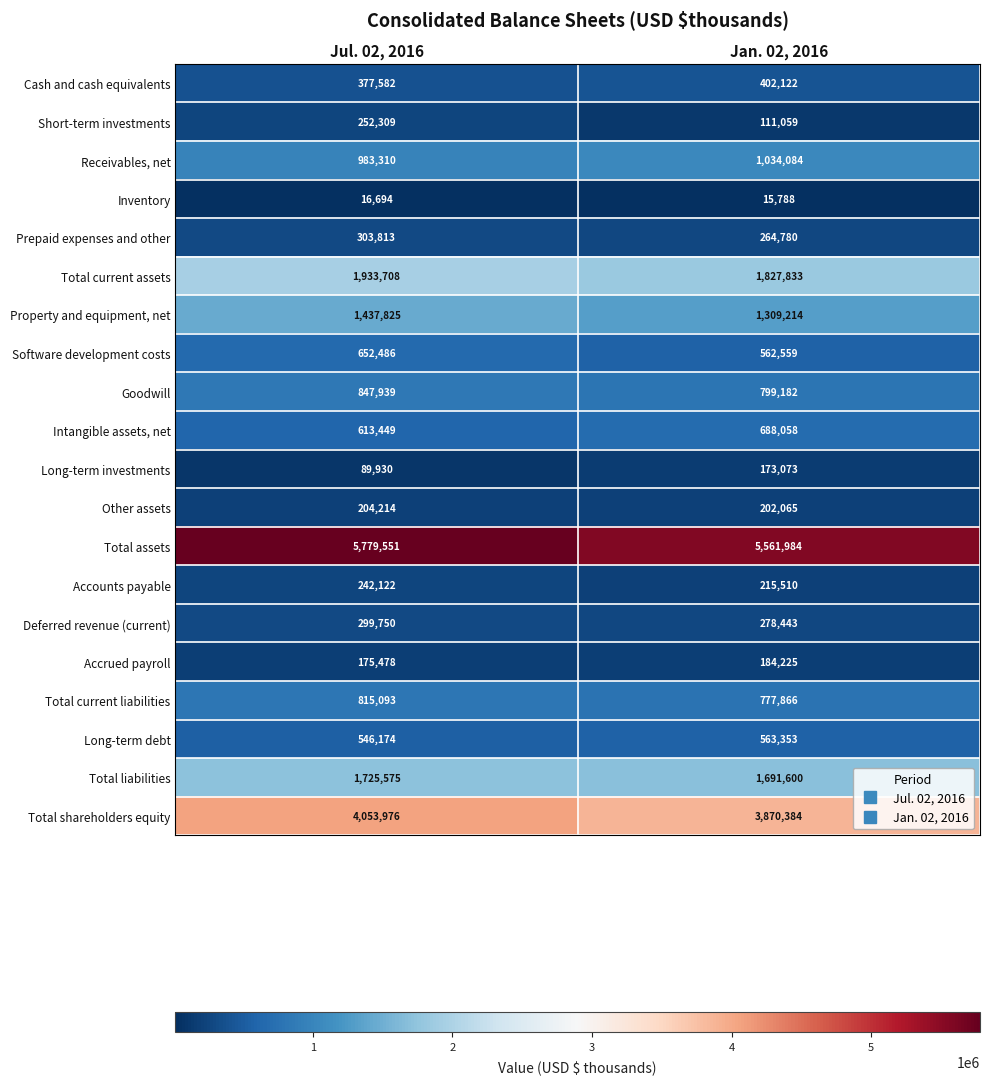

Which series has the largest total across all categories?

Total assets